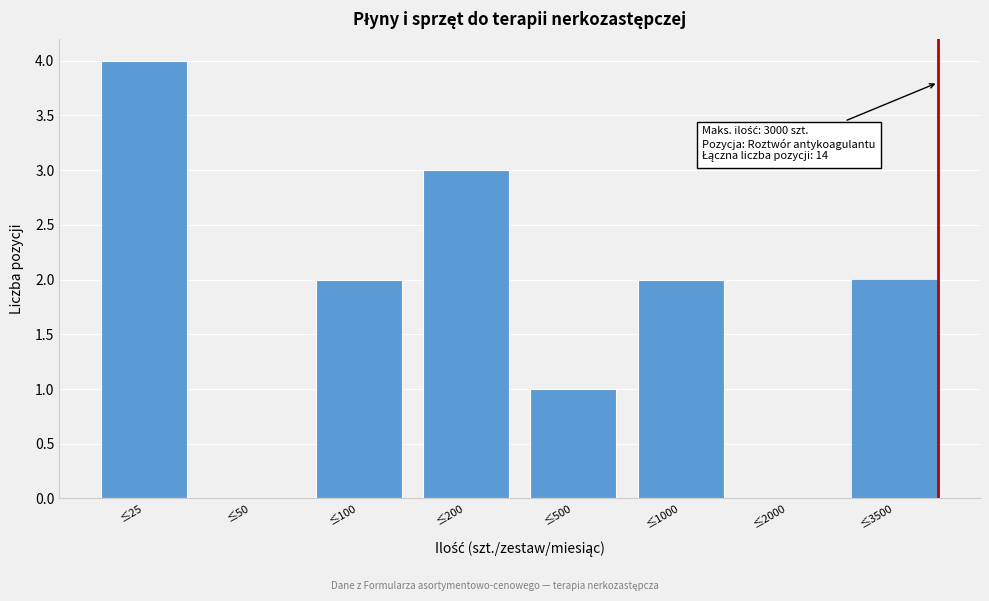

Reading left to right, extract all data points from this chart.

≤25=4	≤50=0	≤100=2	≤200=3	≤500=1	≤1000=2	≤2000=0	≤3500=2